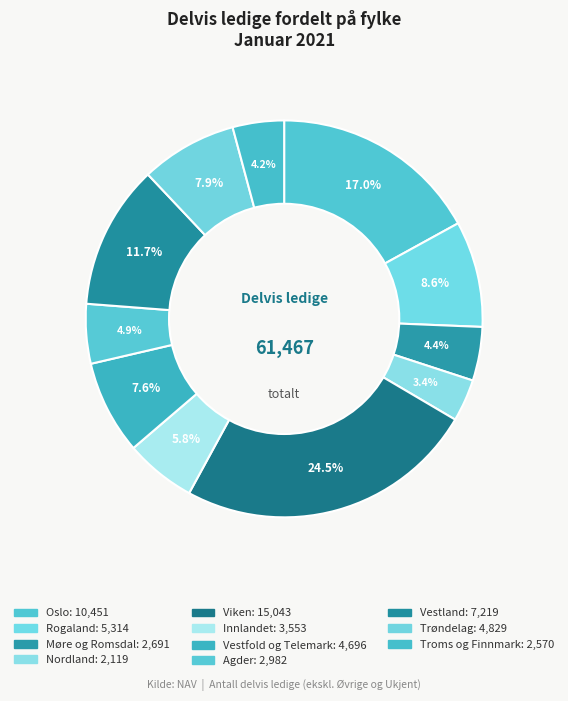

To the nearest percent, what is the difference between the Vestfold og Telemark and Oslo slice percentages?

9%